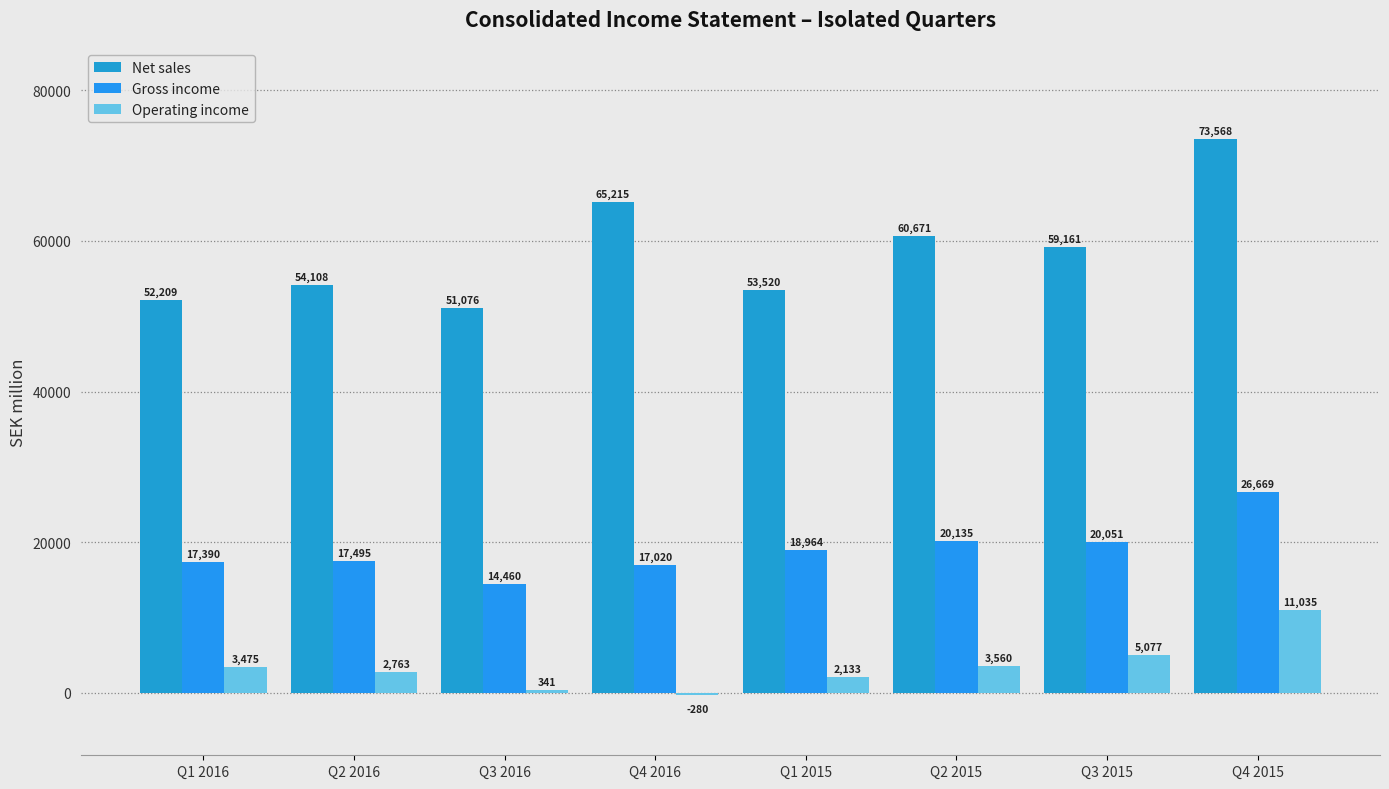

Which category has the lowest value across all series?

Q4 2016